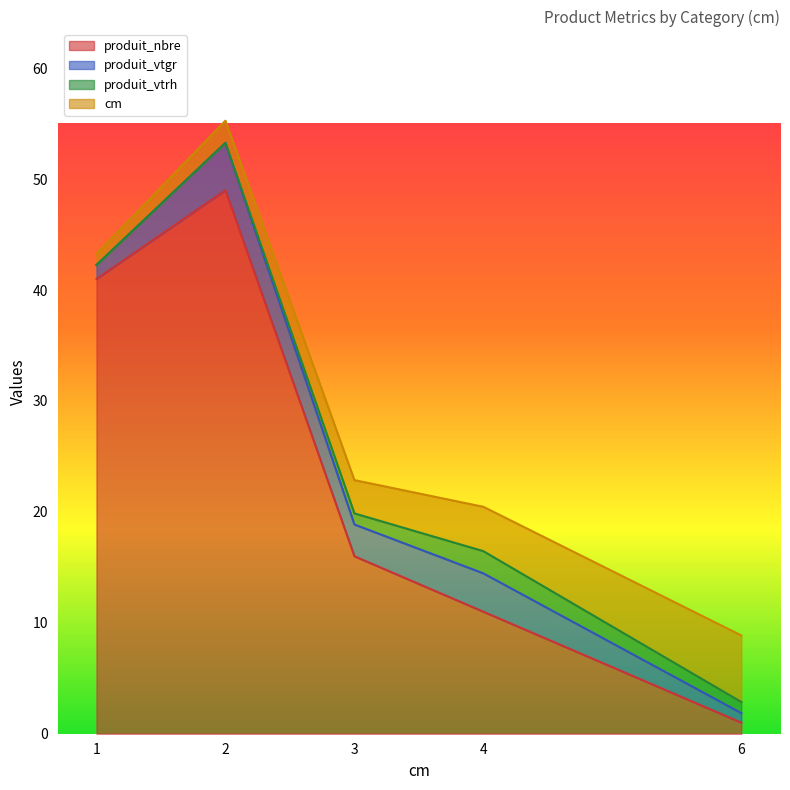

How many distinct data groups are displayed?

4